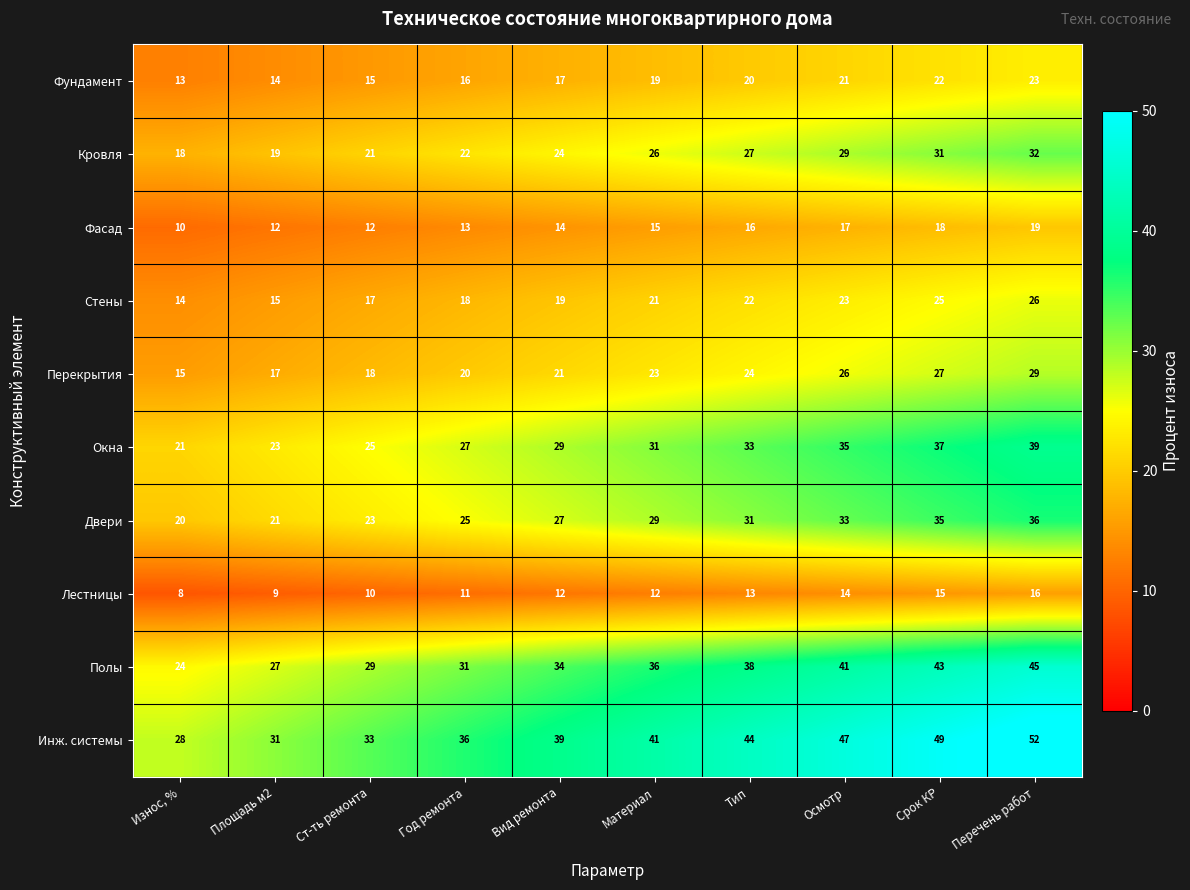

At Год ремонта, list the series in order from smallest to largest.

Лестницы, Фасад, Фундамент, Стены, Перекрытия, Кровля, Двери, Окна, Полы, Инж. системы